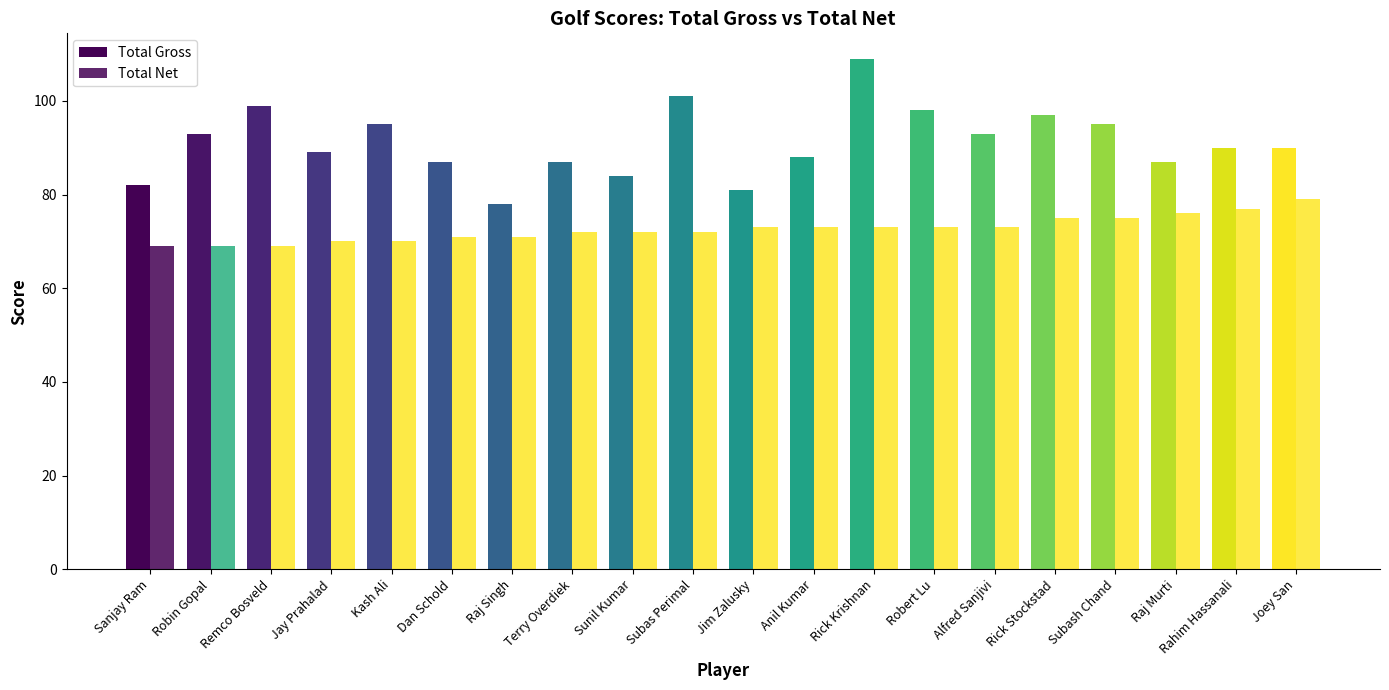

Count the number of categories in the chart.

20